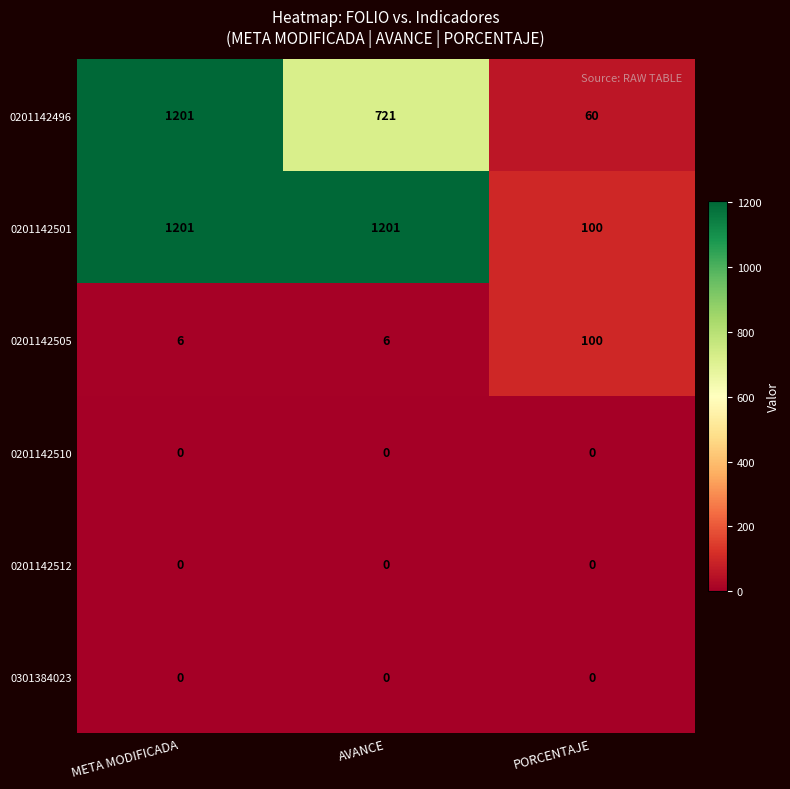

At which category is the sum across all series the highest?

META MODIFICADA